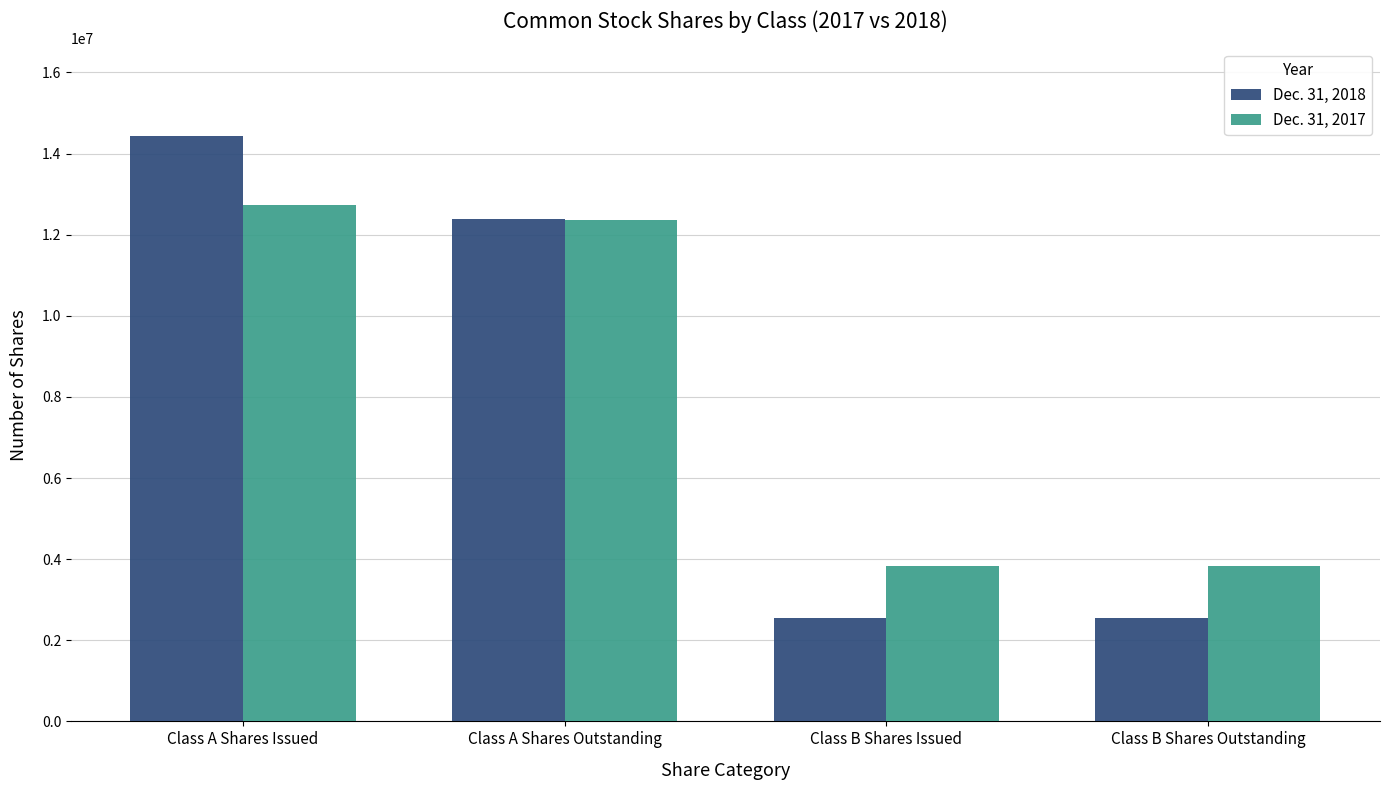

True or false: Dec. 31, 2017 has a value of 12350981 at Class A Shares Outstanding.

True